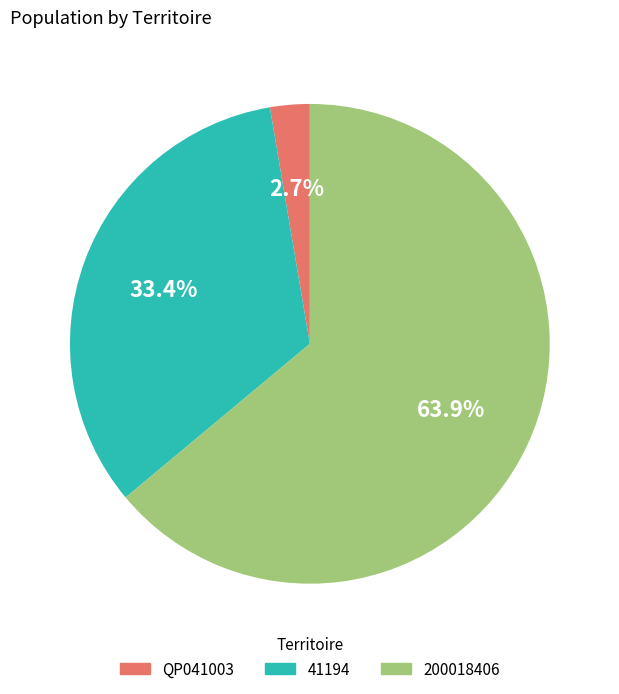

The 200018406 slice represents 64% of the pie. True or false?

True